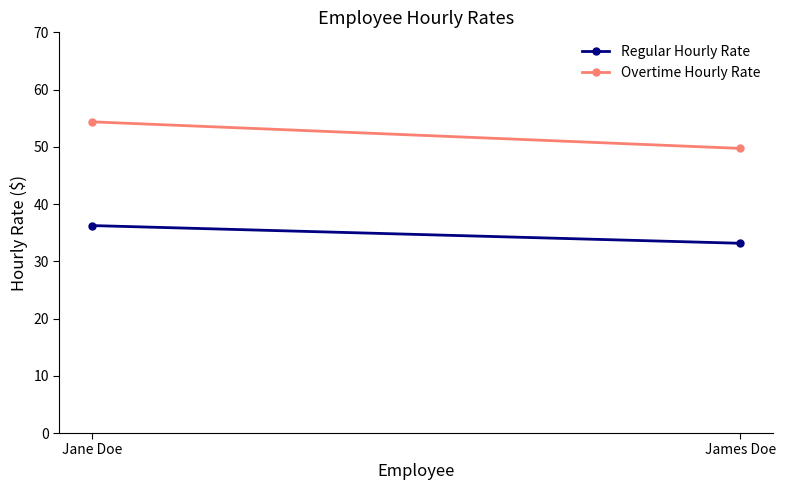

Is the value of Regular Hourly Rate at James Doe greater than the value of Overtime Hourly Rate at James Doe?

No